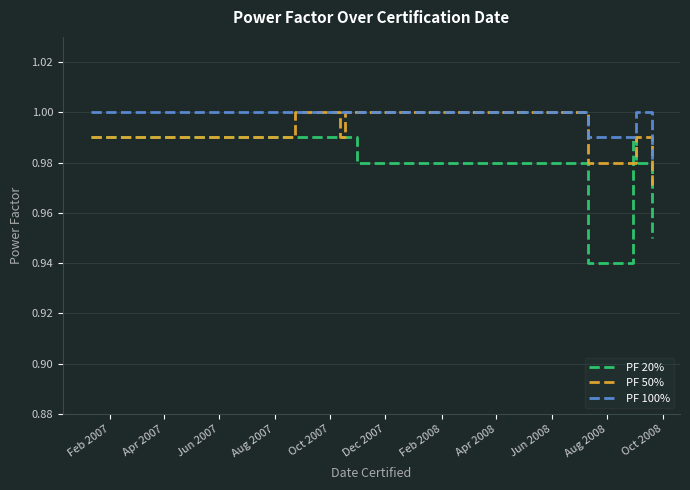

Does the chart display data point markers on the line(s)?

No